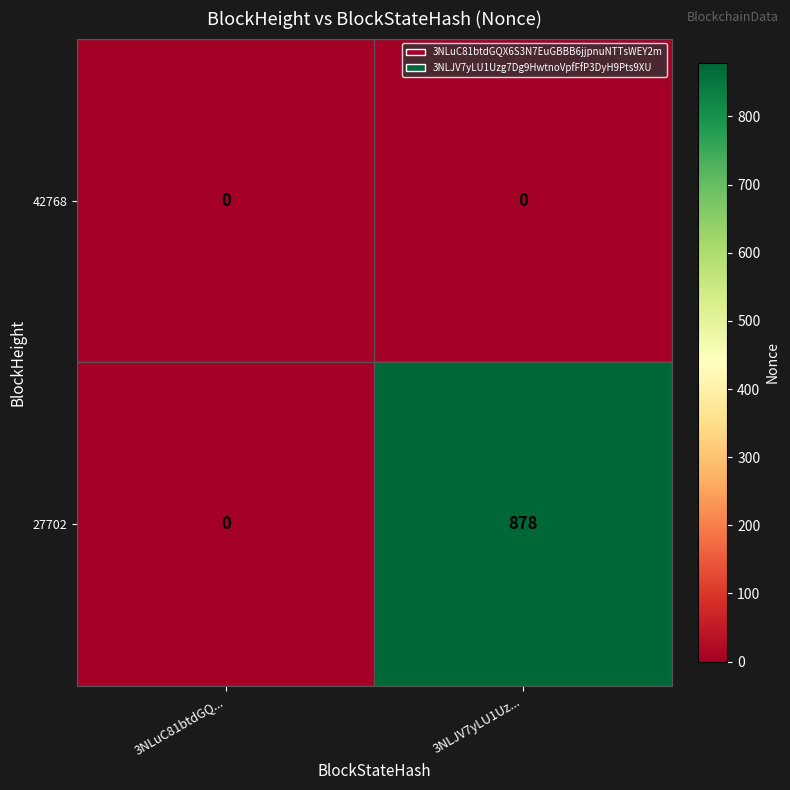

How many categories are shown in the chart?

2